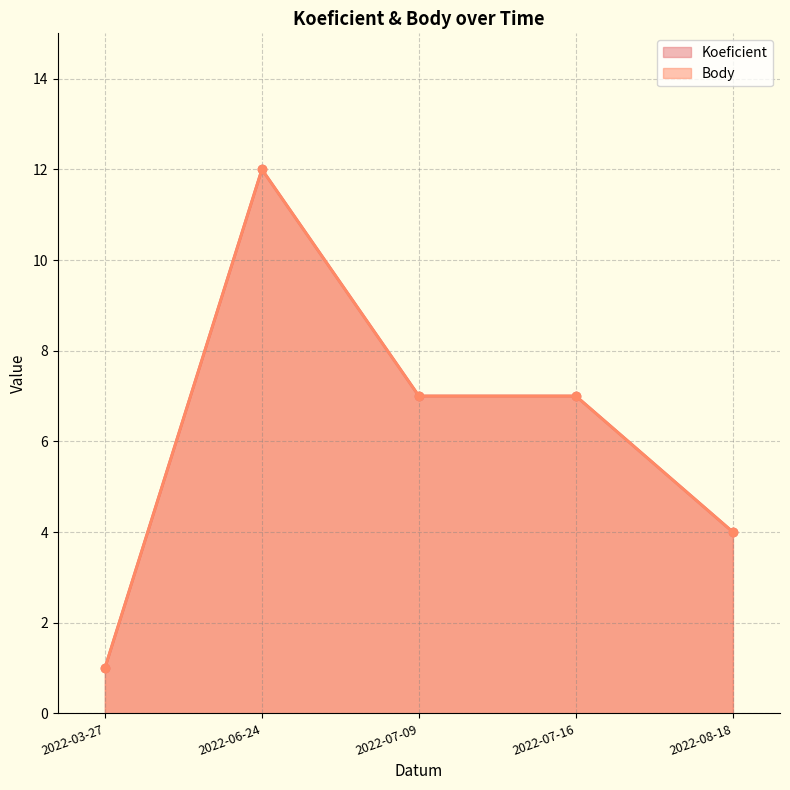

How many series are shown in this chart?

2